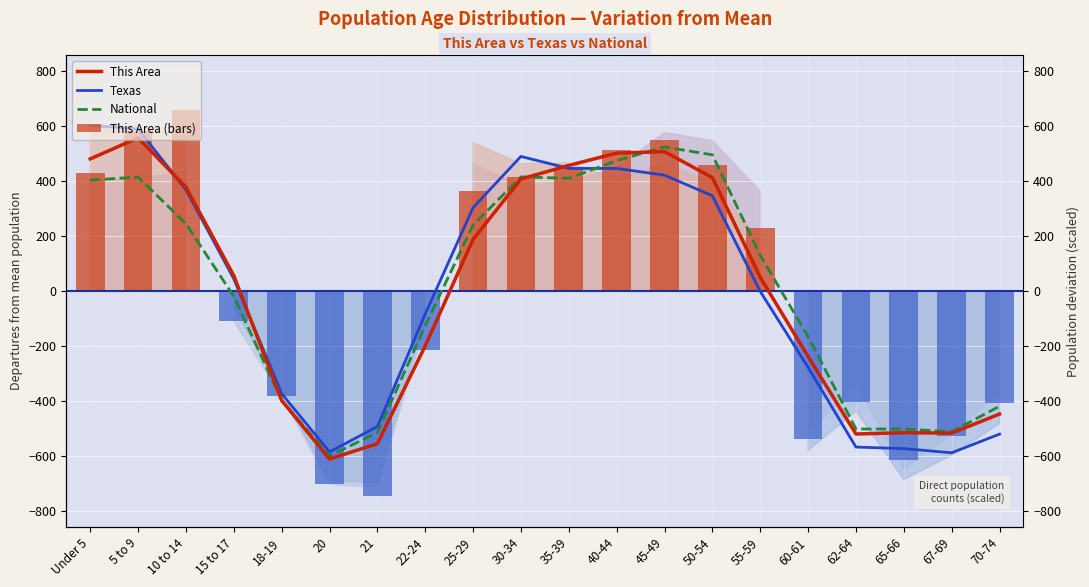

What is the sum of the This Area values at 18-19 and 20?

-1006.0